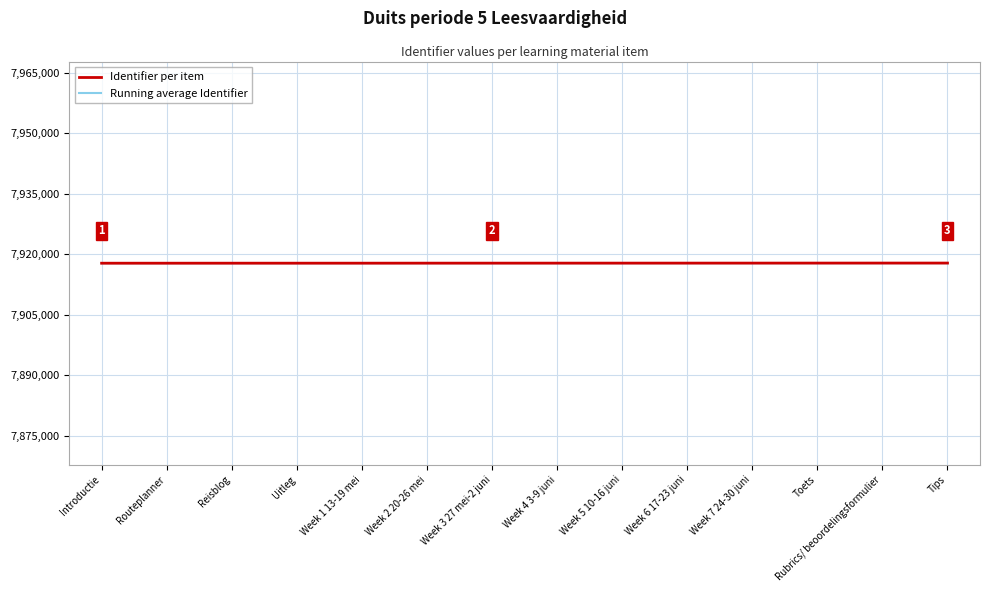

What are all the series names shown in the legend?

Identifier per item, Running average Identifier